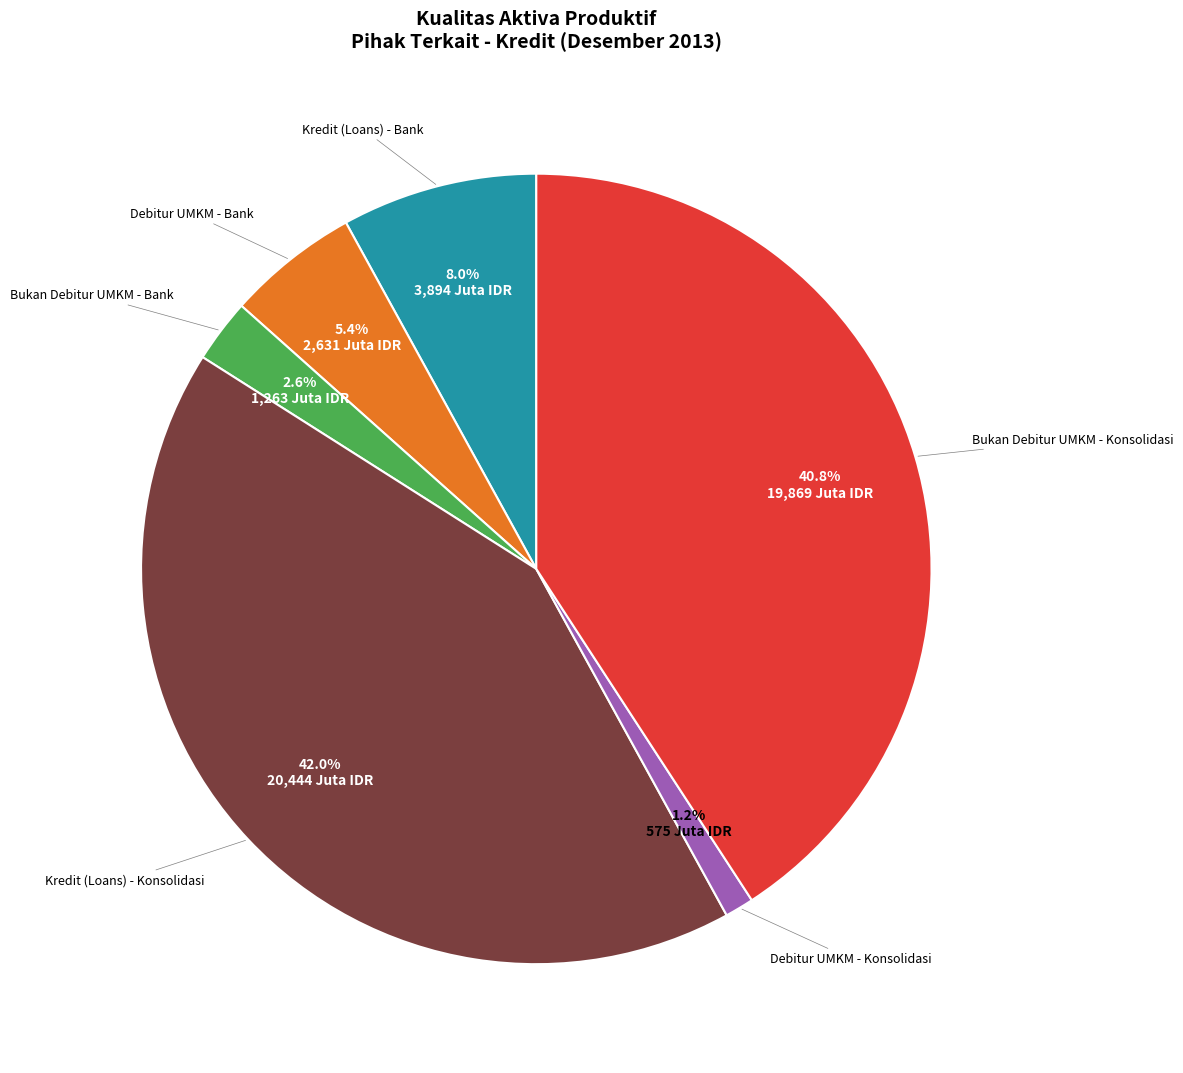

Is there a majority slice in this chart?

No